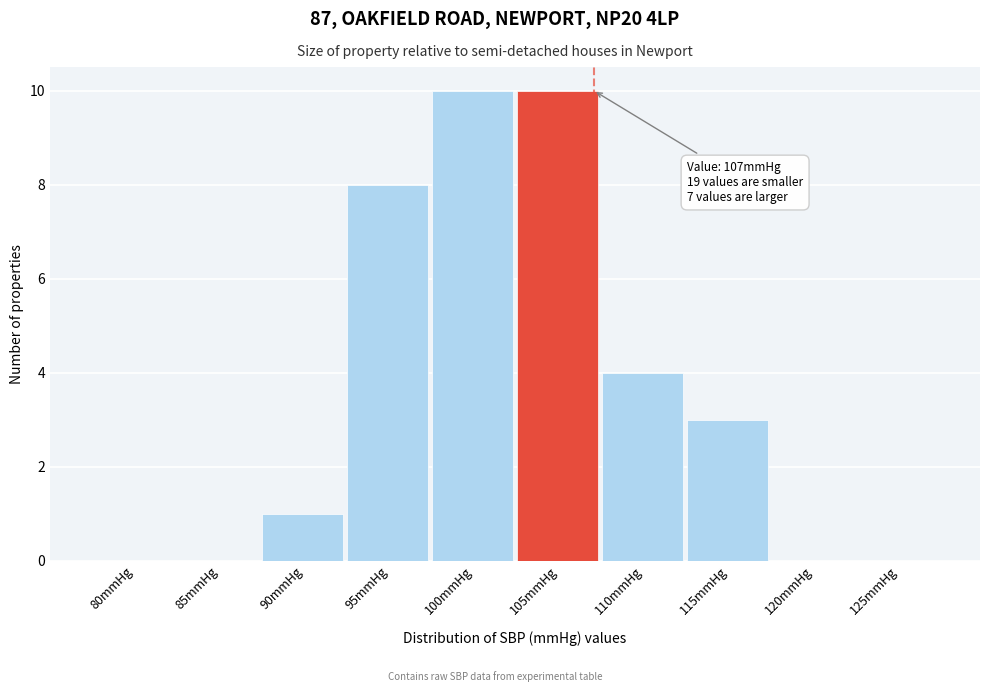

Reading right to left, extract all data points from this chart.

125mmHg=0	120mmHg=0	115mmHg=3	110mmHg=4	105mmHg=10	100mmHg=10	95mmHg=8	90mmHg=1	85mmHg=0	80mmHg=0